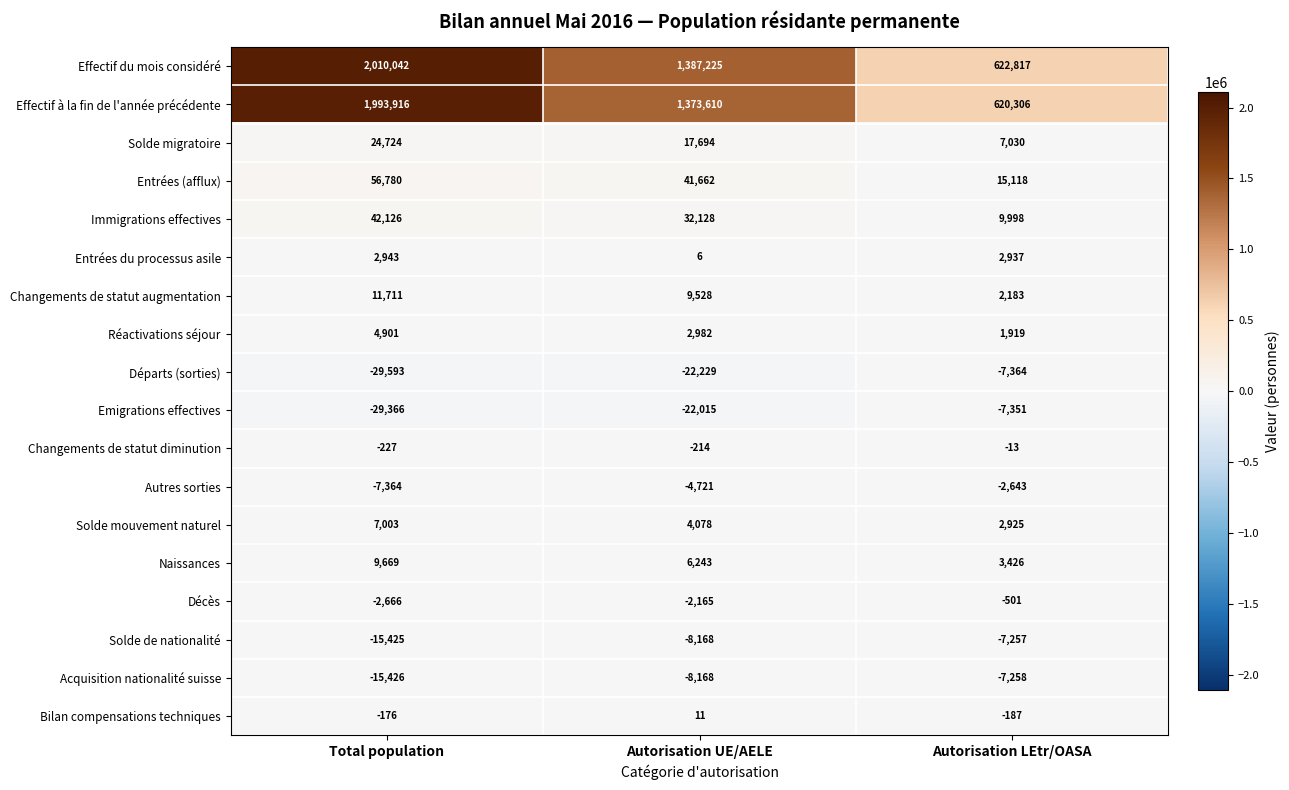

At which label is Autres sorties closest to -5003?

Autorisation UE/AELE